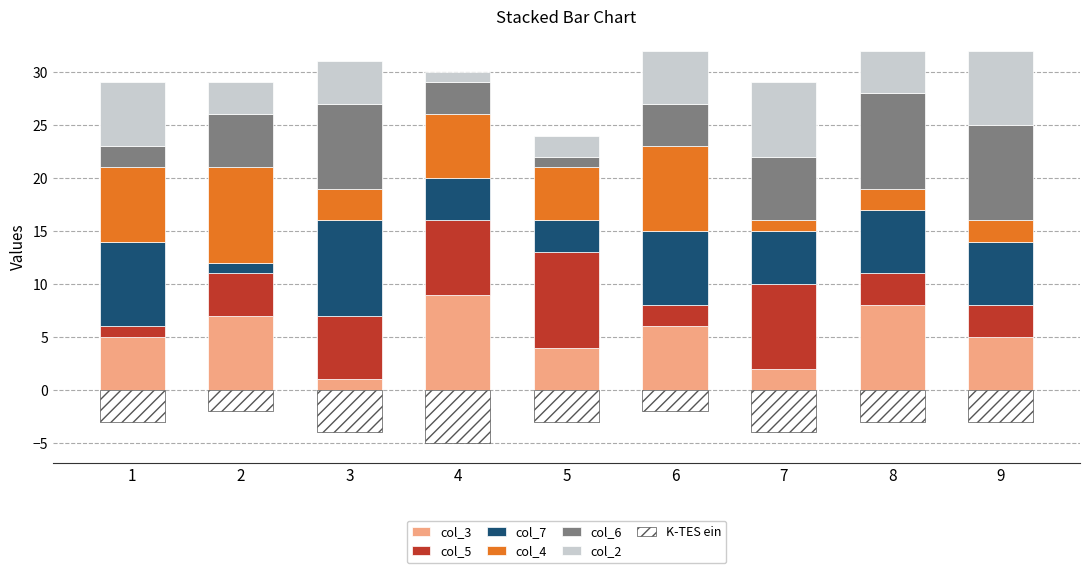

What is the sum of the col_5 values at 9 and 1?

4